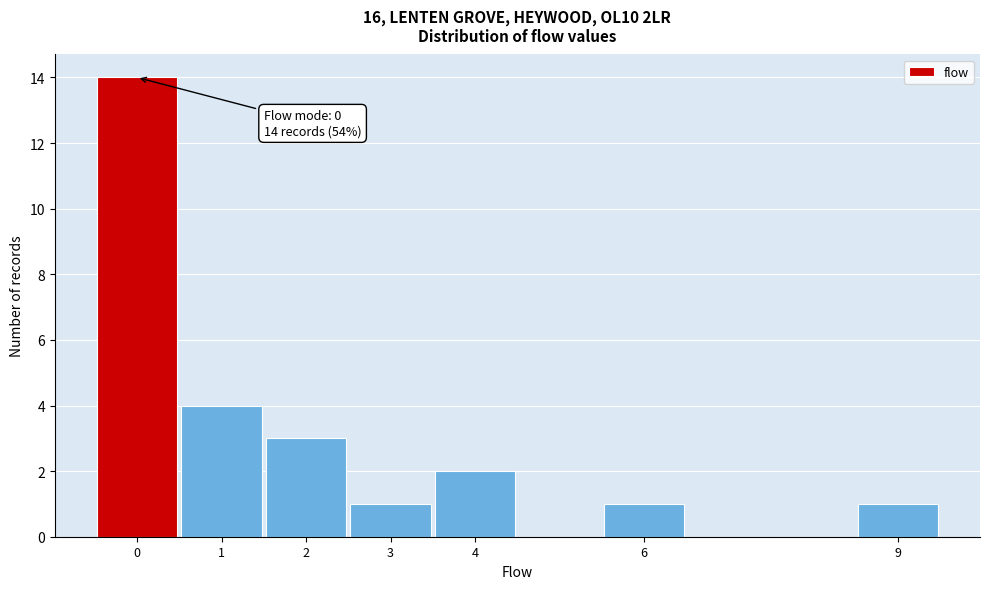

Which range on the x-axis has the tallest bar?

-0.5 to 0.5